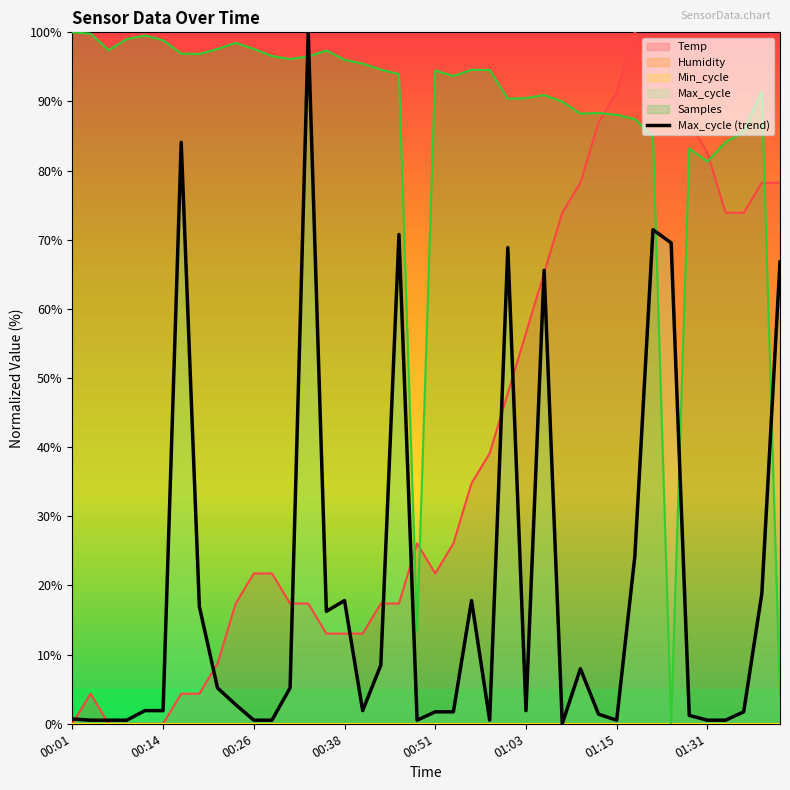

What is the greatest value displayed?

100.0